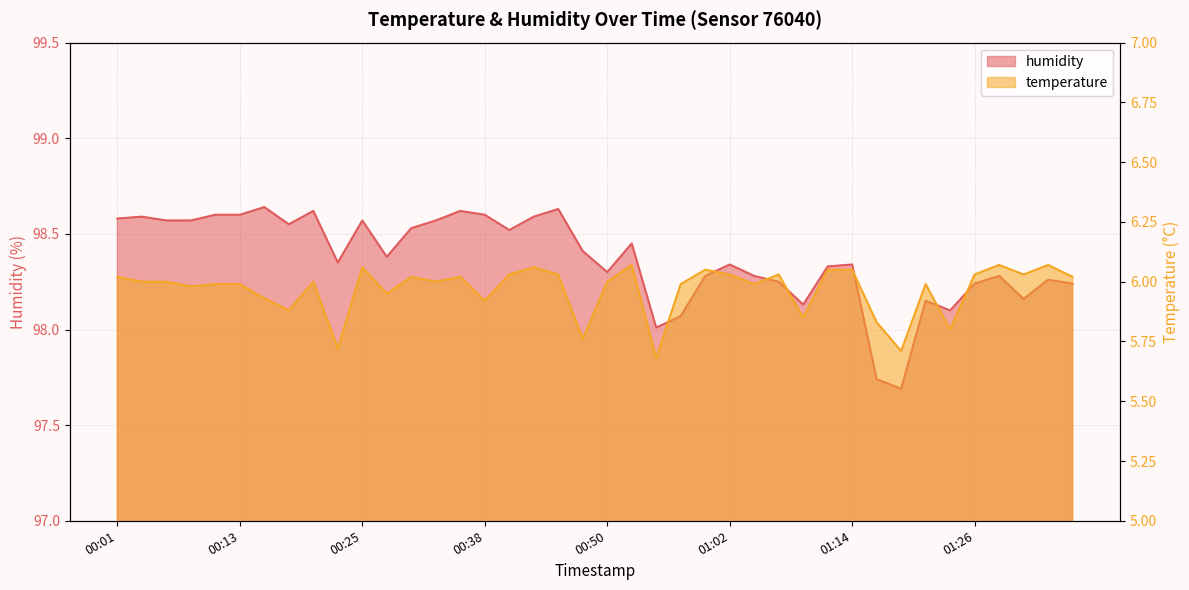

At which category does humidity reach its first local peak?

00:03